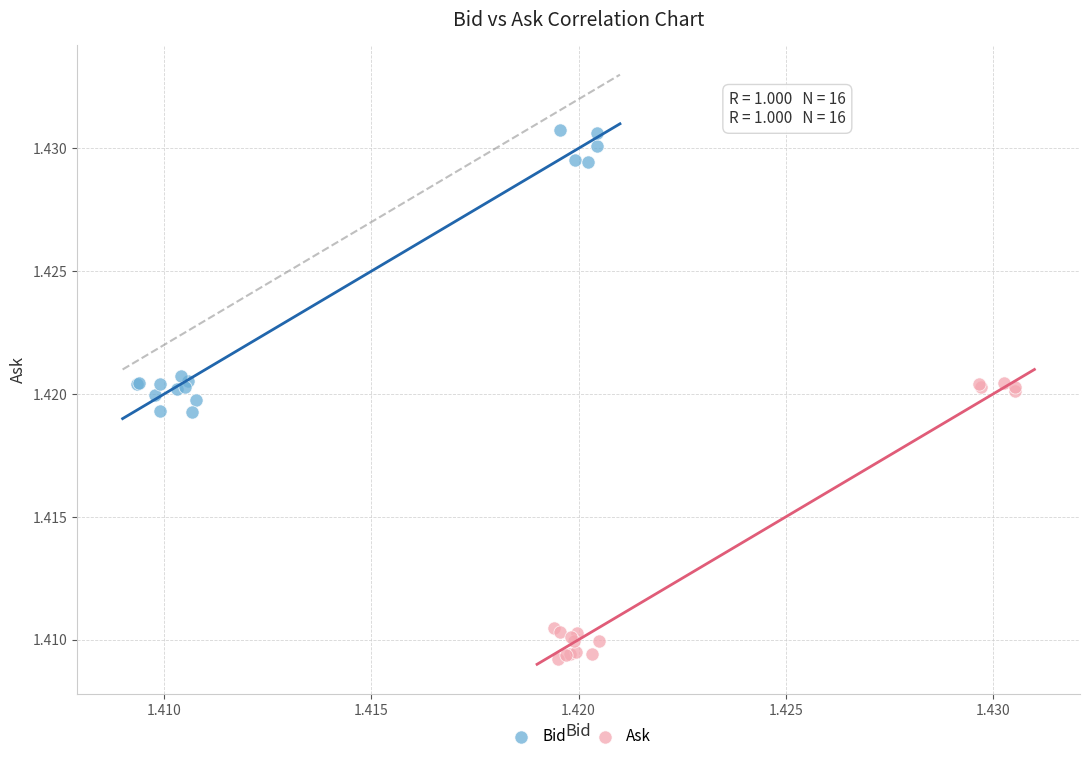

Which series reaches the minimum Y coordinate?

Ask